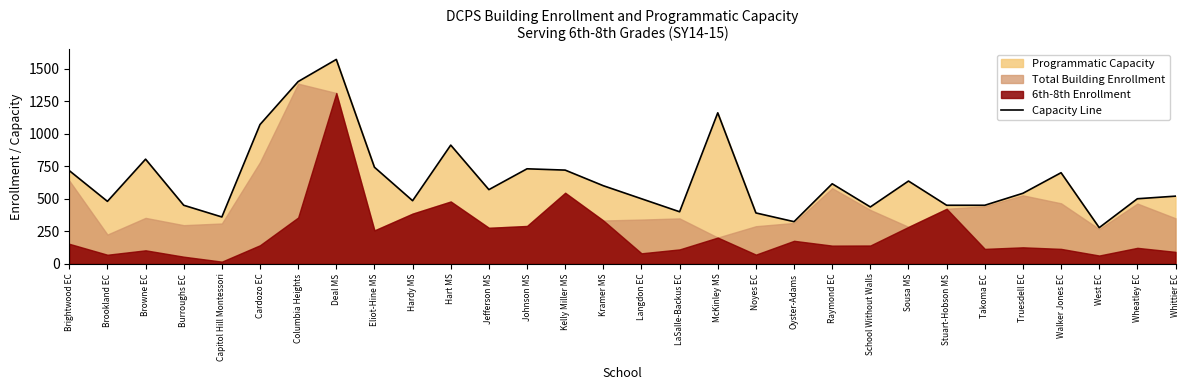

At which category does the data reach its first local valley?

Brookland EC